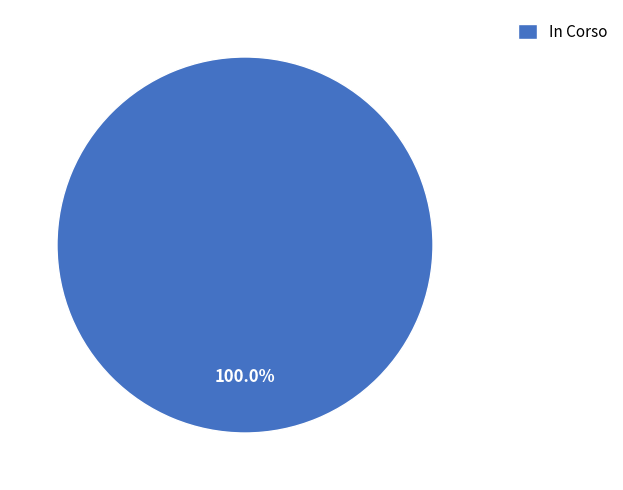

Does any single category account for the majority?

Yes